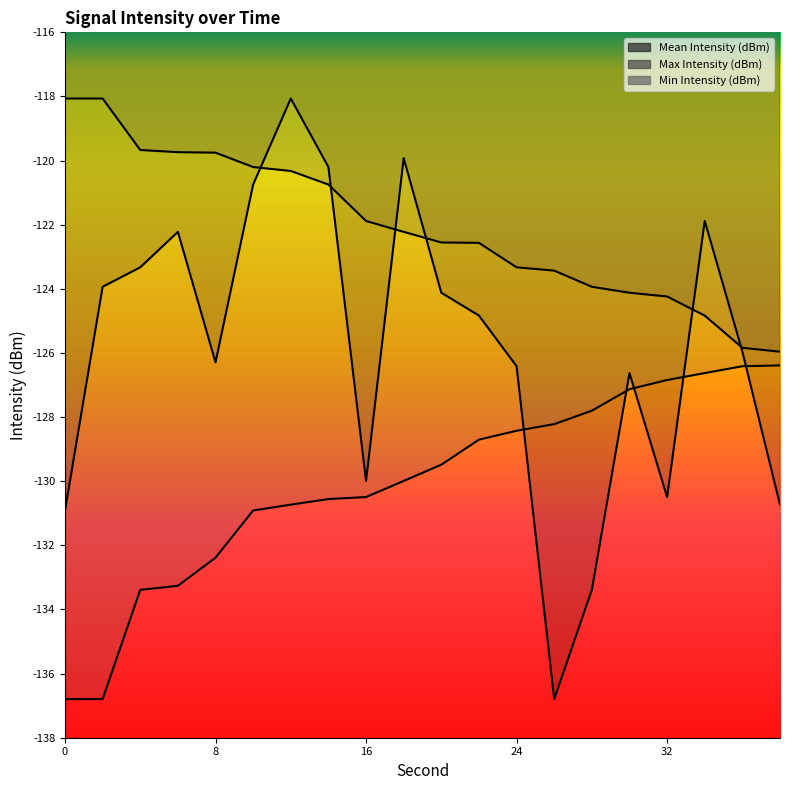

Reading right to left, extract all data points from this chart.

Mean Intensity (dBm): -130.7	-126.0	-121.9	-130.5	-126.6	-133.4	-136.8	-126.4	-124.8	-124.1	-119.9	-130.0	-120.2	-118.1	-120.7	-126.3	-122.2	-123.3	-123.9	-130.9
Max Intensity (dBm): -126.0	-125.8	-124.8	-124.2	-124.1	-123.9	-123.4	-123.3	-122.6	-122.6	-122.2	-121.9	-120.7	-120.3	-120.2	-119.8	-119.7	-119.7	-118.1	-118.1
Min Intensity (dBm): -126.4	-126.4	-126.6	-126.8	-127.1	-127.8	-128.2	-128.4	-128.7	-129.5	-130.0	-130.5	-130.6	-130.7	-130.9	-132.4	-133.3	-133.4	-136.8	-136.8